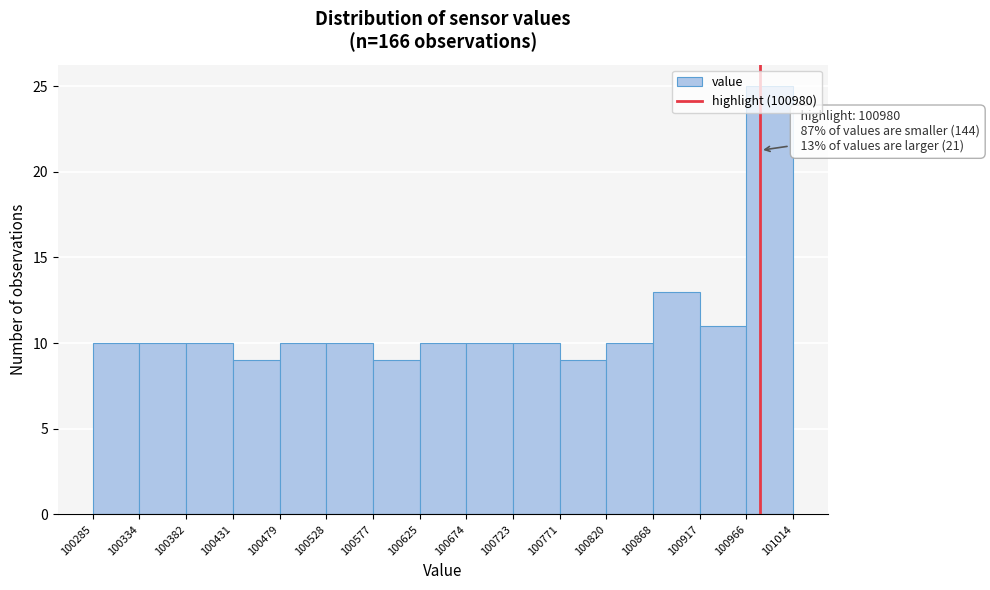

Which range on the x-axis has the tallest bar?

100966 to 101014